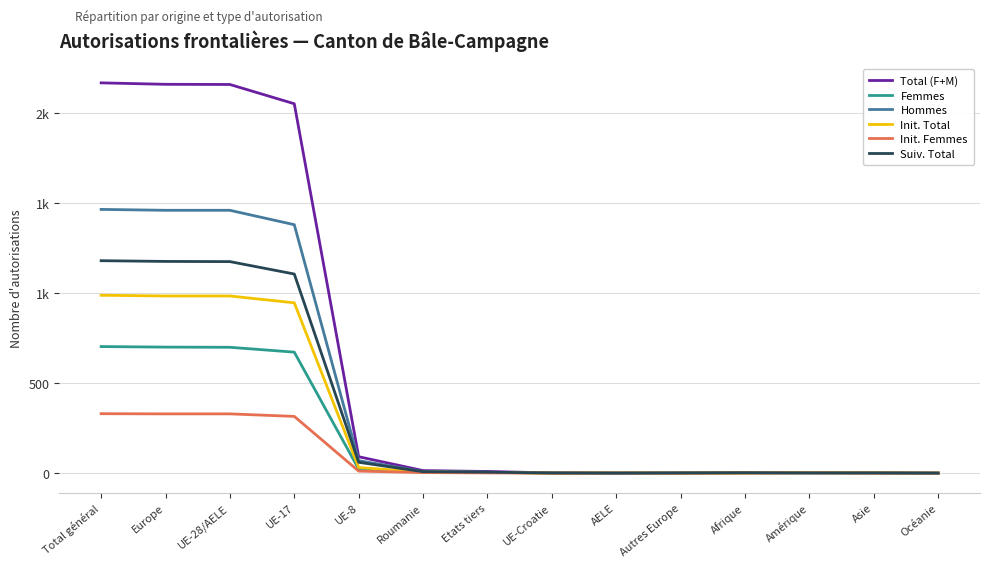

What is the highest value of the Suiv. Total series?

1180